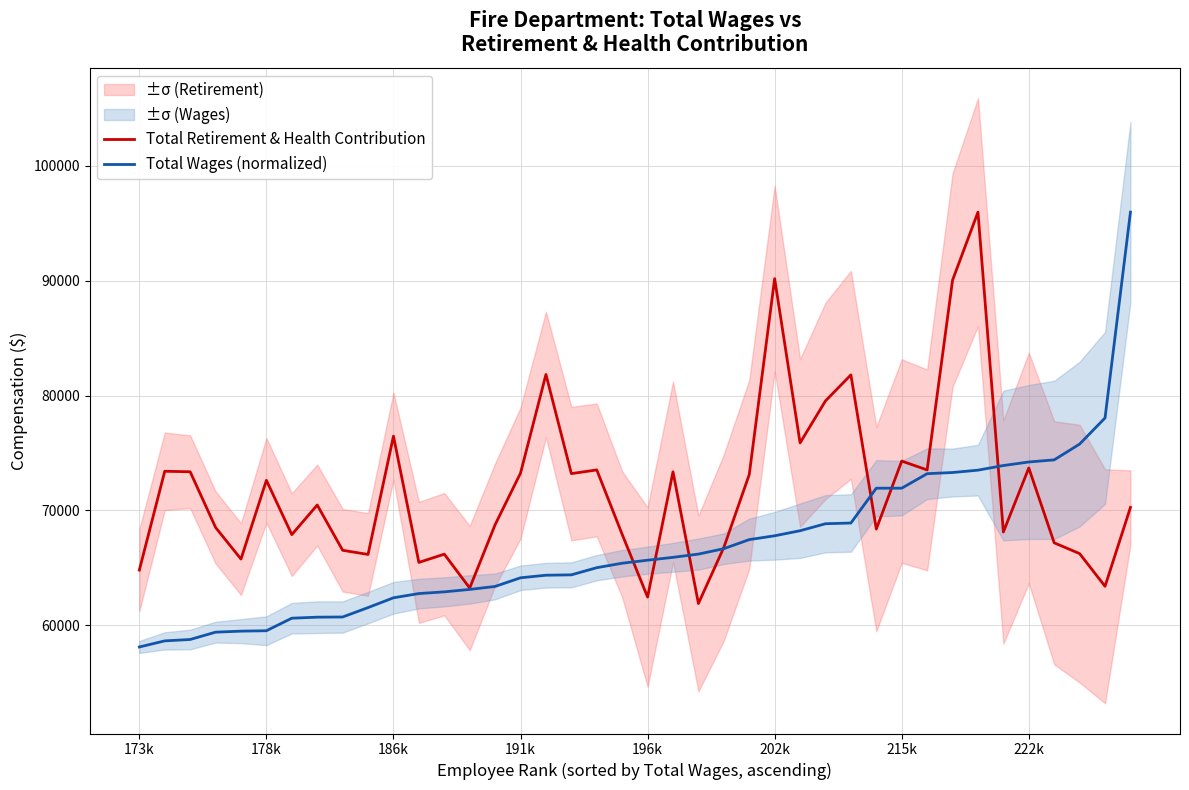

Which series ends up on top after the final intersection of Total Wages (normalized) and Total Retirement & Health Contribution?

Total Wages (normalized)